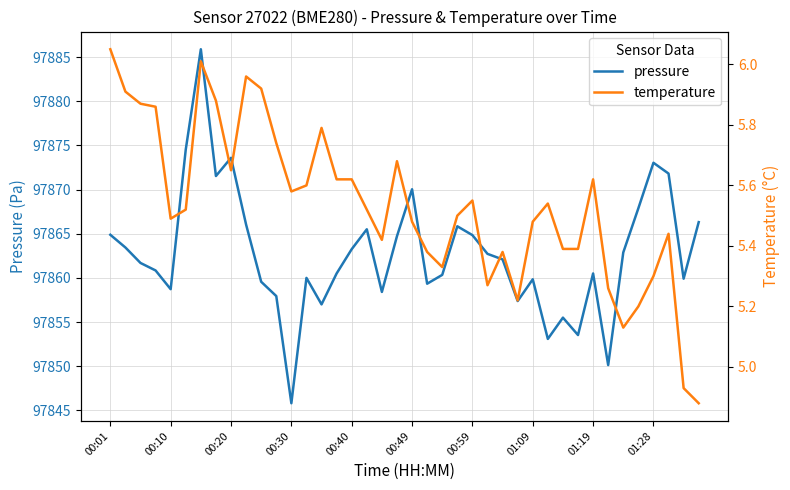

True or false: pressure and temperature intersect in this chart.

False